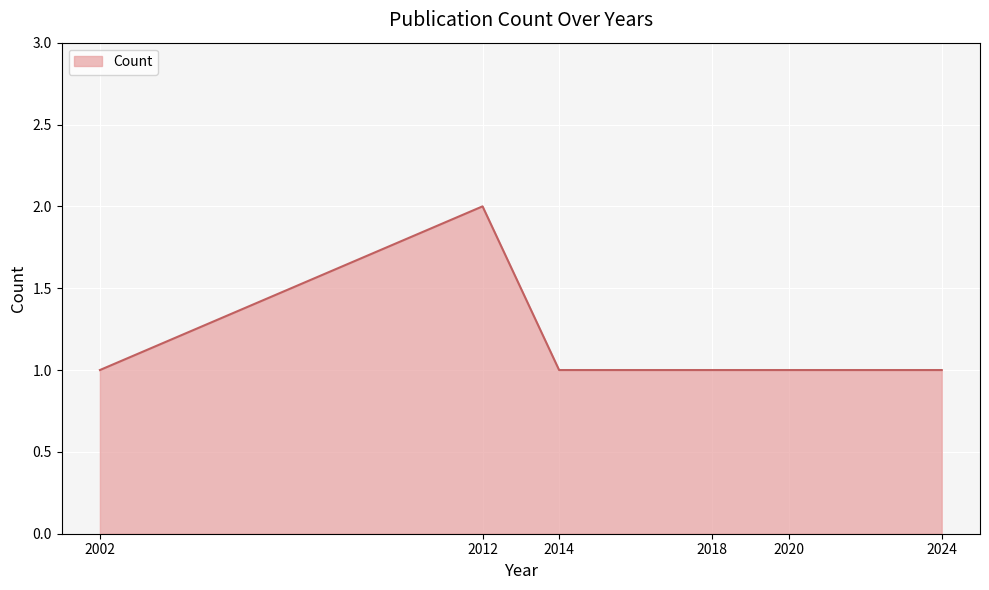

How many values are between 1 and 2?

6